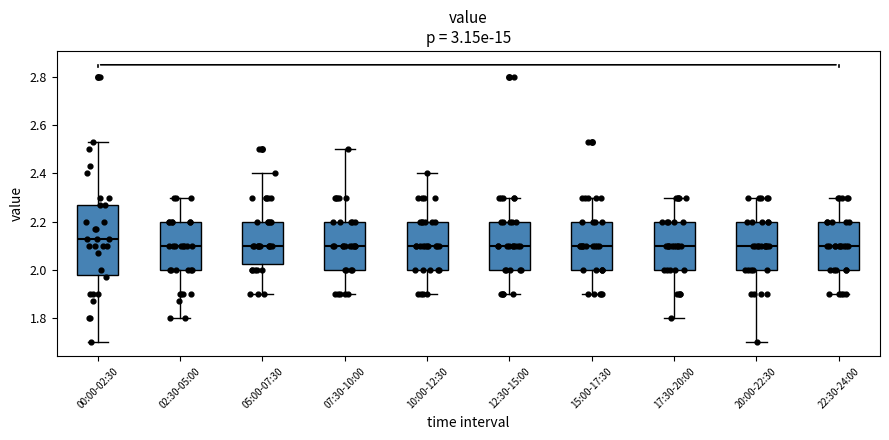

Reading left to right, read every box against the y-axis: the position of its median line, the range the box covers, and the ends of its whiskers. The values are not printed on the chart, so give them approximately, as read against the axis.

00:00-02:30: median 2.14, box 1.98 to 2.28, whiskers 1.70 to 2.54
02:30-05:00: median 2.10, box 2.00 to 2.20, whiskers 1.80 to 2.30
05:00-07:30: median 2.10, box 2.02 to 2.20, whiskers 1.90 to 2.40
07:30-10:00: median 2.10, box 2.00 to 2.20, whiskers 1.90 to 2.50
10:00-12:30: median 2.10, box 2.00 to 2.20, whiskers 1.90 to 2.40
12:30-15:00: median 2.10, box 2.00 to 2.20, whiskers 1.90 to 2.30
15:00-17:30: median 2.10, box 2.00 to 2.20, whiskers 1.90 to 2.30
17:30-20:00: median 2.10, box 2.00 to 2.20, whiskers 1.80 to 2.30
20:00-22:30: median 2.10, box 2.00 to 2.20, whiskers 1.70 to 2.30
22:30-24:00: median 2.10, box 2.00 to 2.20, whiskers 1.90 to 2.30